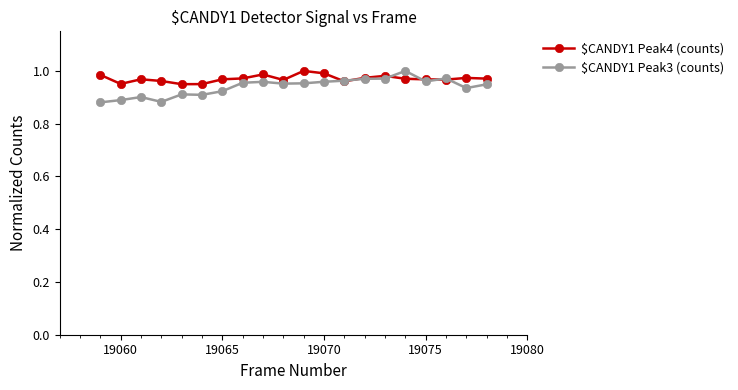

Which series has the largest range (max minus min)?

$CANDY1 Peak3 (counts)